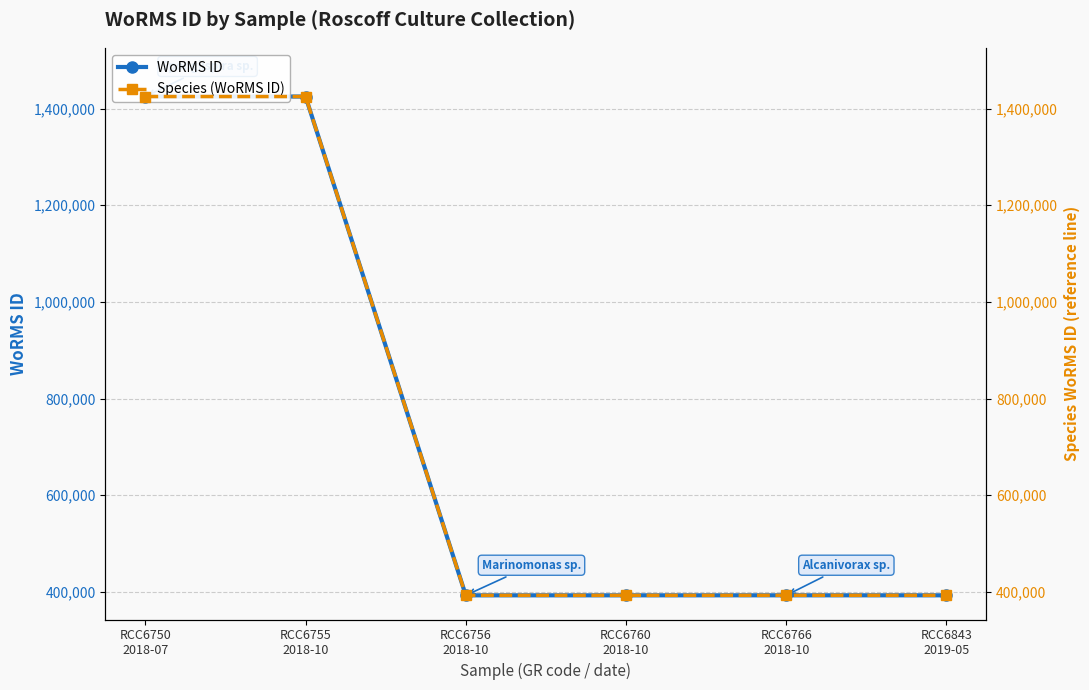

What value does the Species (WoRMS ID) series have at RCC6750
2018-07?

1424891